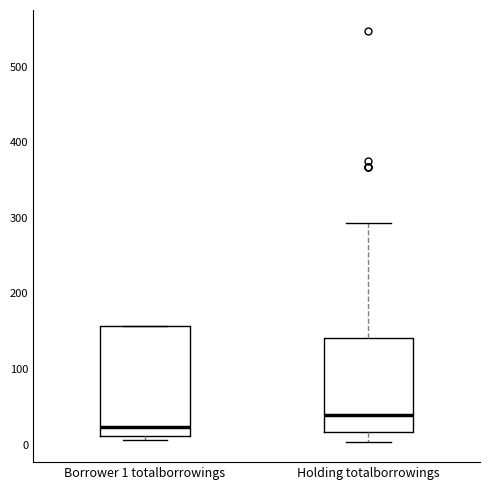

Reading left to right, transcribe this box plot: for each box, give where its median line is, the range the box spans, and where its two whiskers end, as read against the y-axis. The values are not printed on the chart, so give them approximately, as read against the axis.

Borrower 1 totalborrowings: median 20, box 10 to 160, whiskers 10 (just below the box's lower edge) to 160
Holding totalborrowings: median 40, box 20 to 140, whiskers 0 to 290